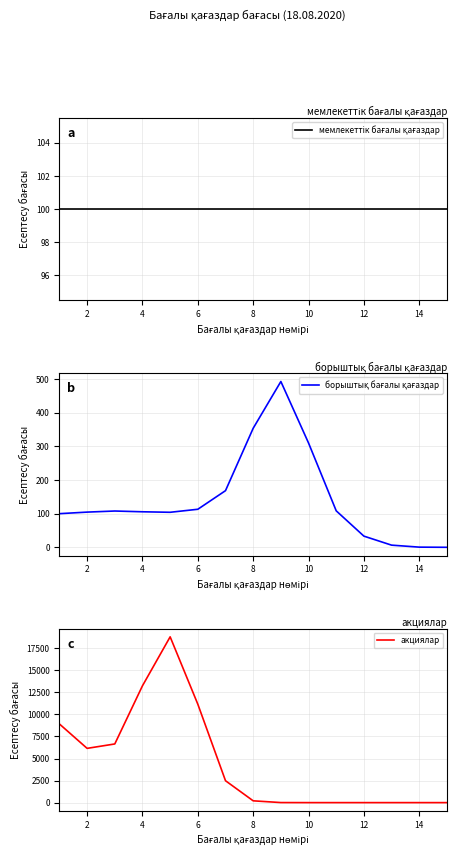

Which series has the widest spread of values?

акциялар